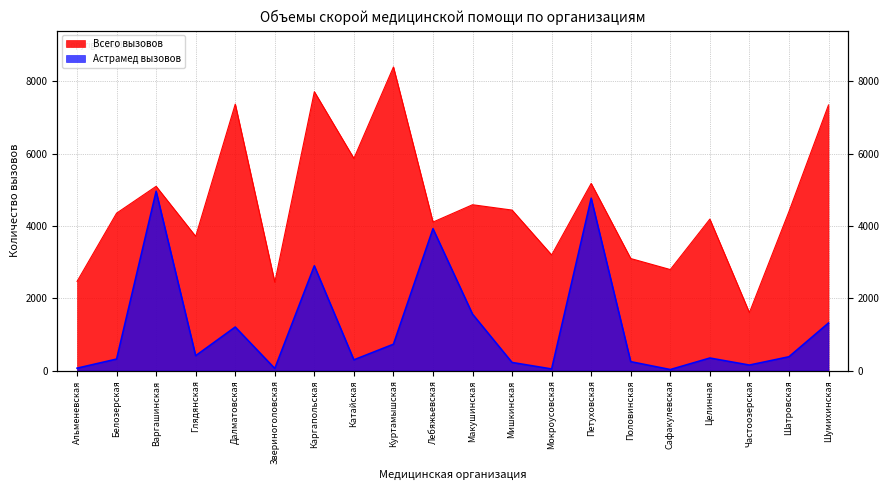

The value of Астрамед вызовов at Петуховская is 2031. True or false?

False